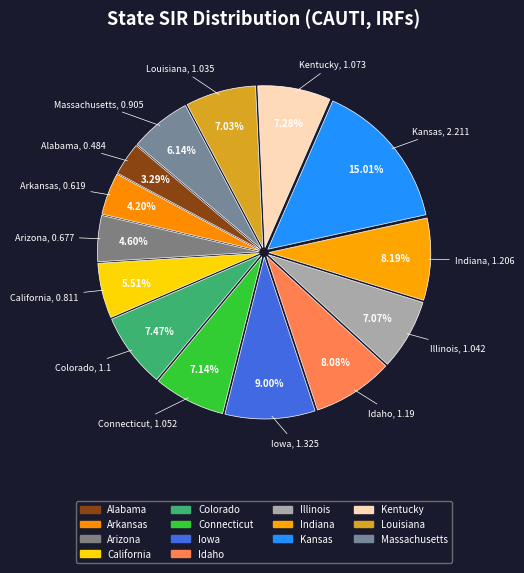

What is the total percentage of Massachusetts and Iowa?

15.1%